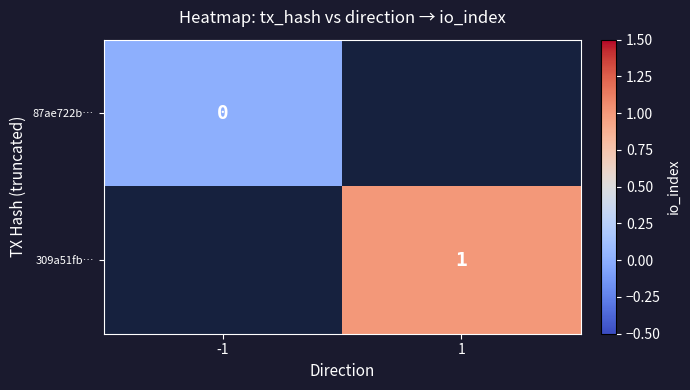

At how many categories does at least one series exceed 0?

1